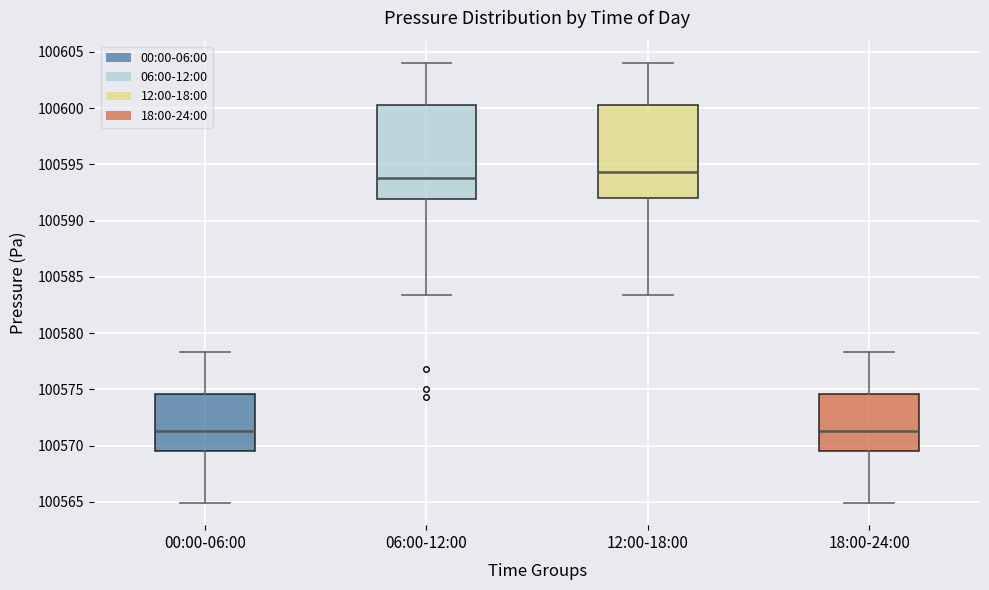

Reading left to right, transcribe this box plot: for each box, give where its median line is, the range the box spans, and where its two whiskers end, as read against the y-axis. The values are not printed on the chart, so give them approximately, as read against the axis.

00:00-06:00: median 100571.5, box 100569.5 to 100574.5, whiskers 100565.0 to 100578.5
06:00-12:00: median 100594.0, box 100592.0 to 100600.5, whiskers 100583.5 to 100604.0
12:00-18:00: median 100594.5, box 100592.0 to 100600.5, whiskers 100583.5 to 100604.0
18:00-24:00: median 100571.5, box 100569.5 to 100574.5, whiskers 100565.0 to 100578.5